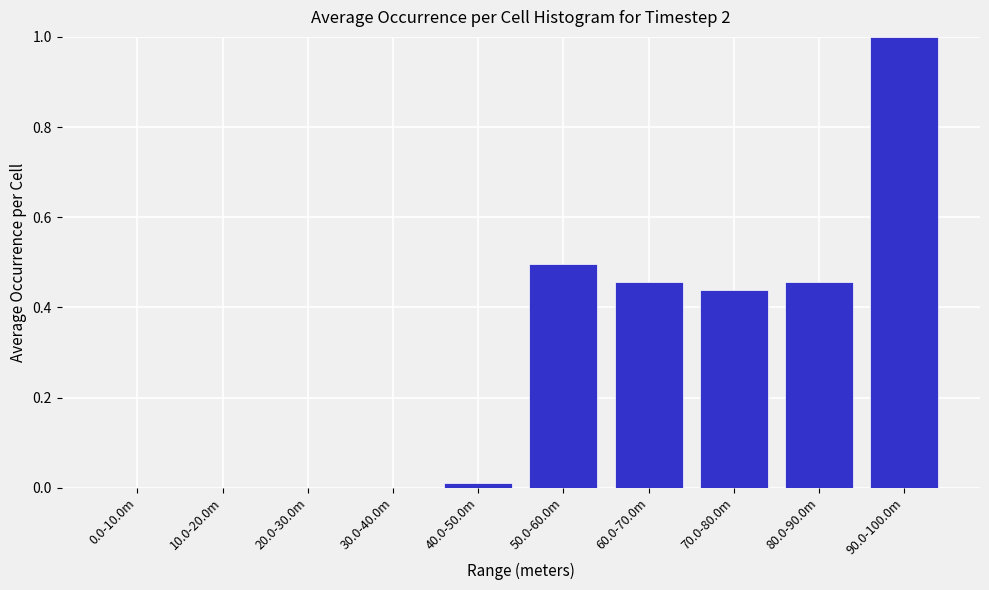

Is it true that the value at 30.0-40.0m is -0.4?

False